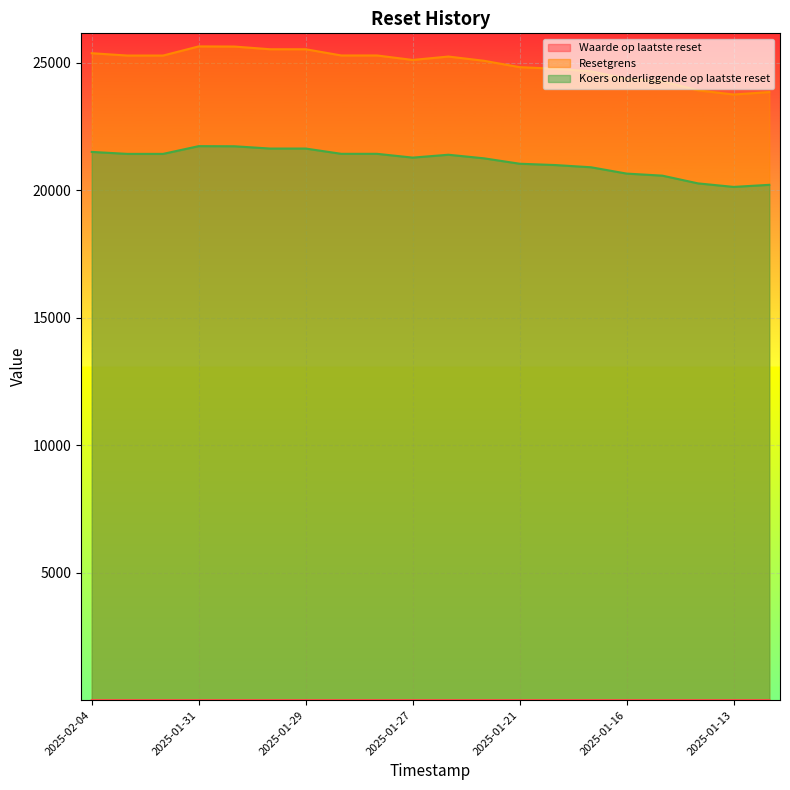

Is the value of Koers onderliggende op laatste reset at 2025-01-28 18:17 greater than the value of Resetgrens at 2025-01-29?

No